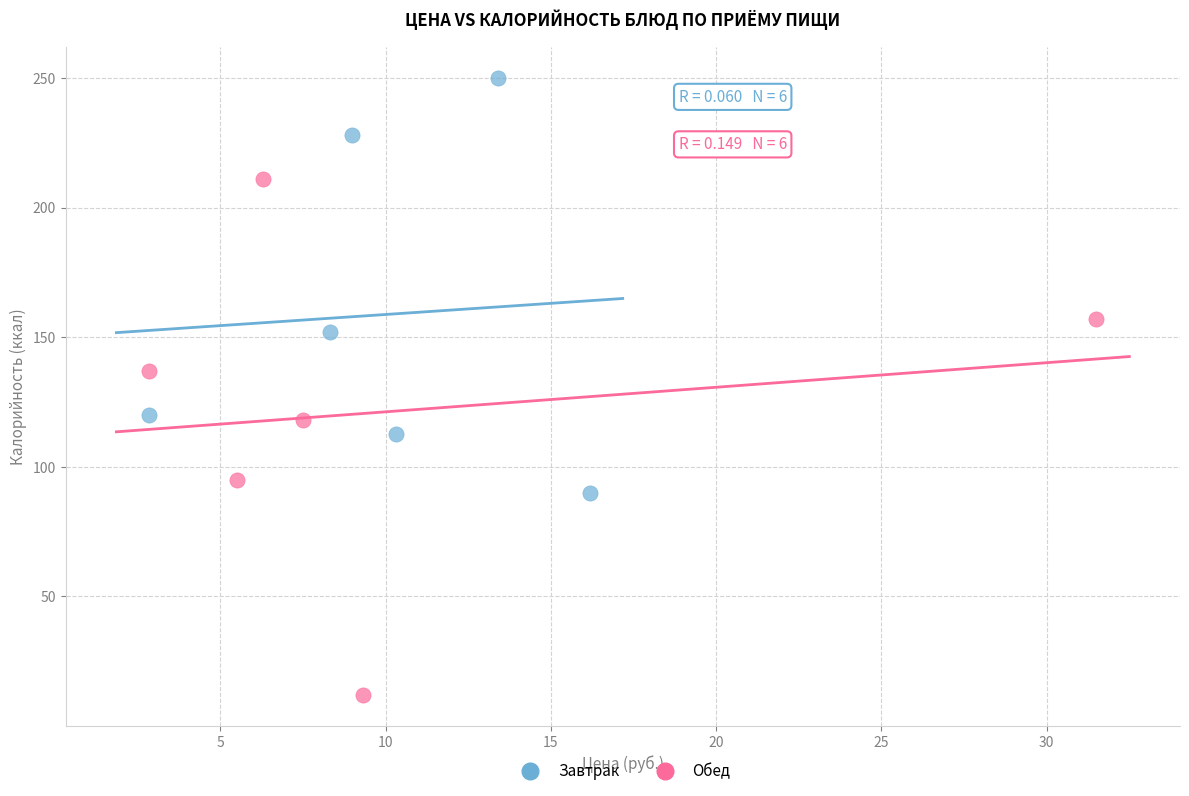

Which series reaches the maximum Y coordinate?

Завтрак